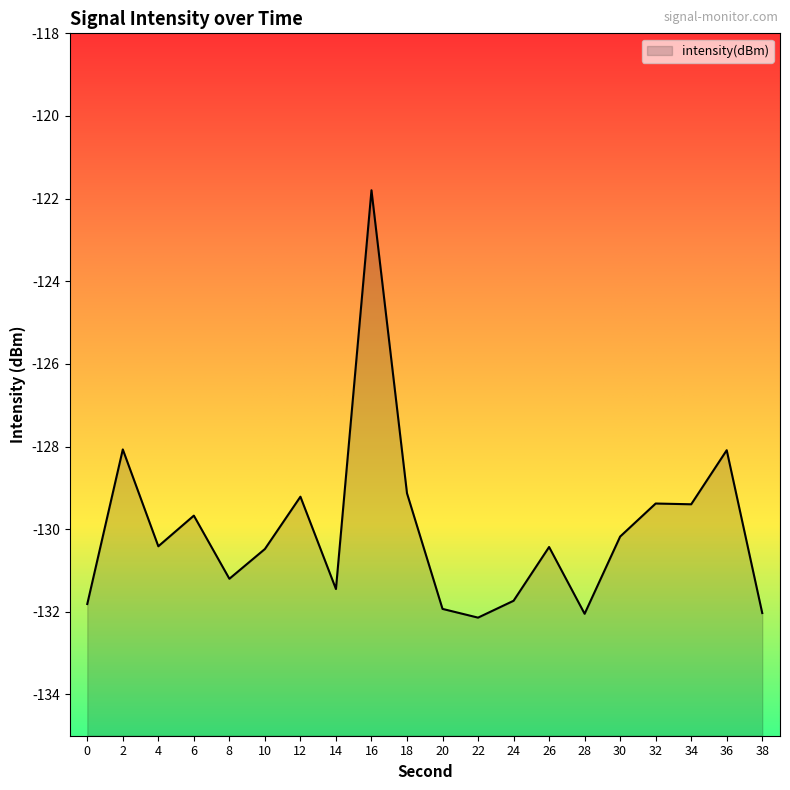

What is the difference between the second highest and minimum values?

4.1